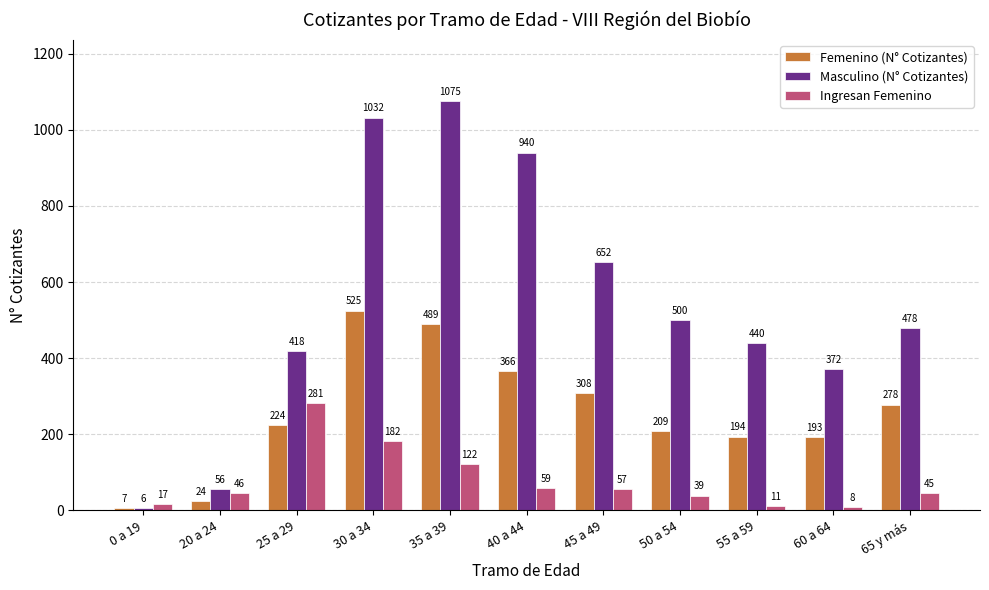

Reading left to right, list all the values displayed in this chart.

Femenino (N° Cotizantes): 7	24	224	525	489	366	308	209	194	193	278
Masculino (N° Cotizantes): 6	56	418	1032	1075	940	652	500	440	372	478
Ingresan Femenino: 17	46	281	182	122	59	57	39	11	8	45